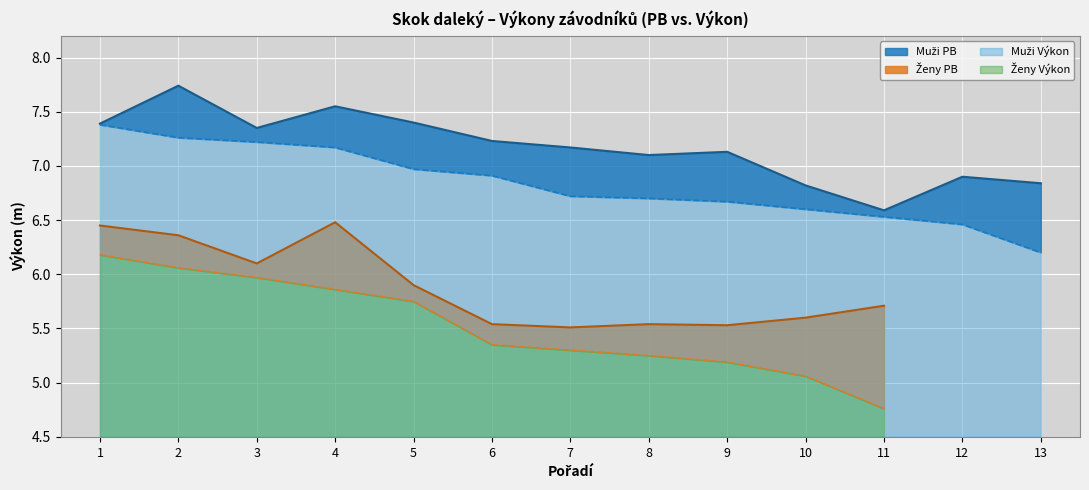

At which label is the value closest to 7?

8